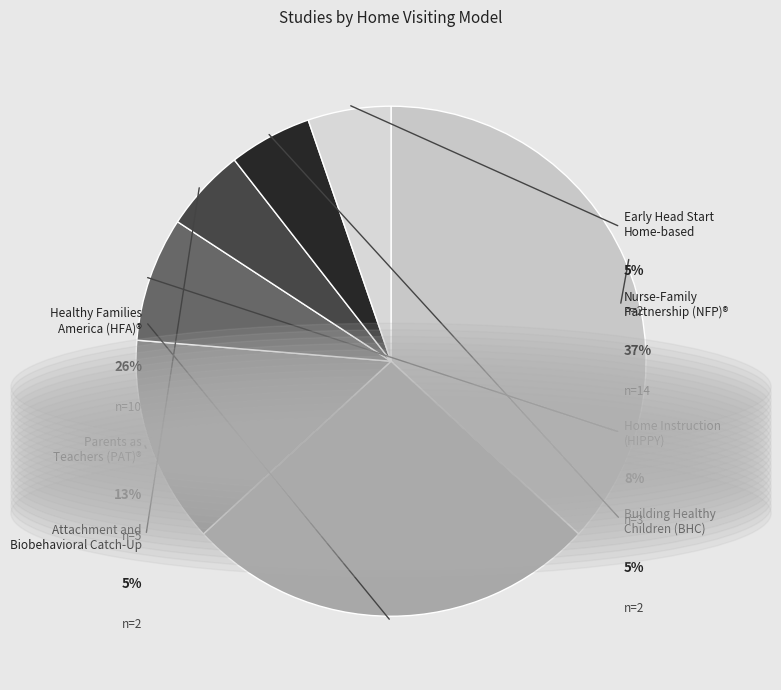

True or false: Healthy Families America (HFA)® accounts for 26% of the total.

True